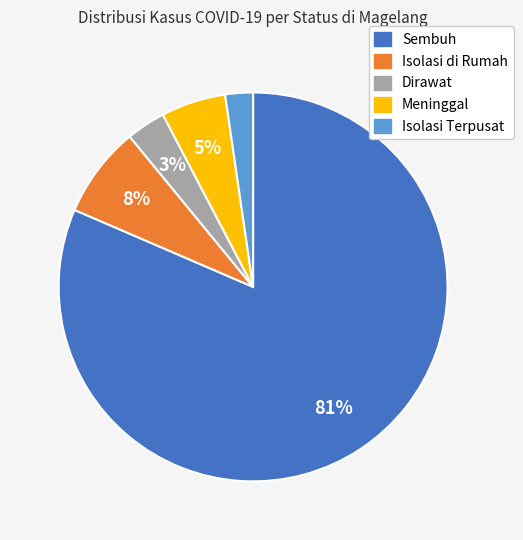

The Isolasi Terpusat slice represents 2% of the pie. True or false?

True